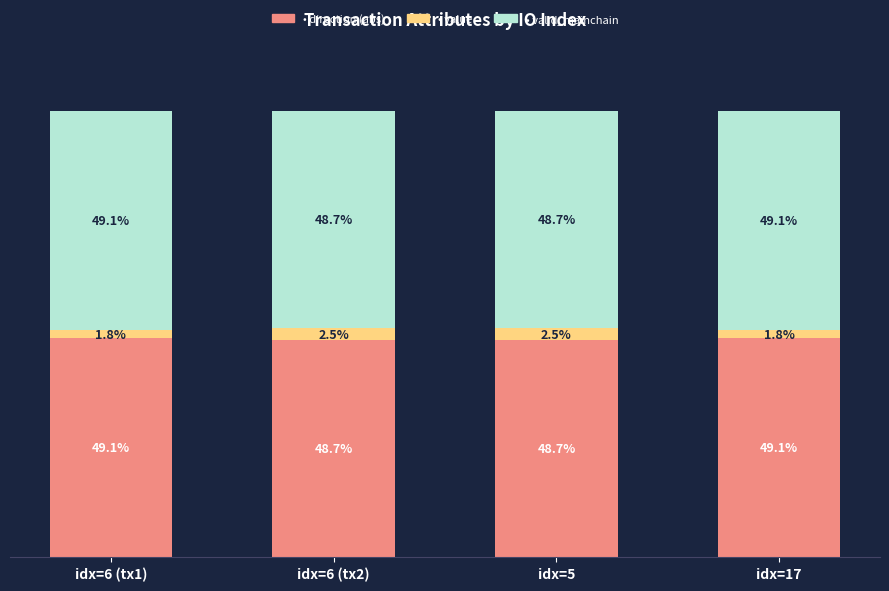

Is it true that direction (abs) equals 48.7 at idx=6 (tx2)?

True